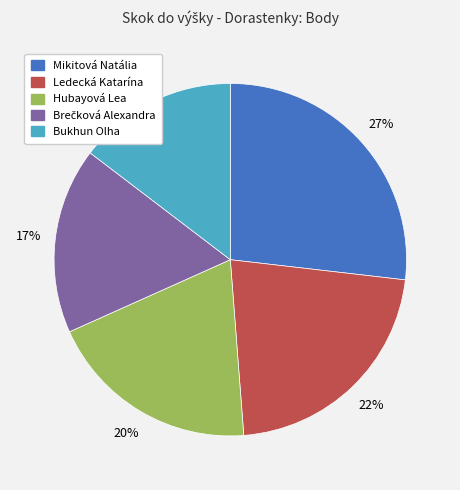

How many slices are in this pie chart?

5